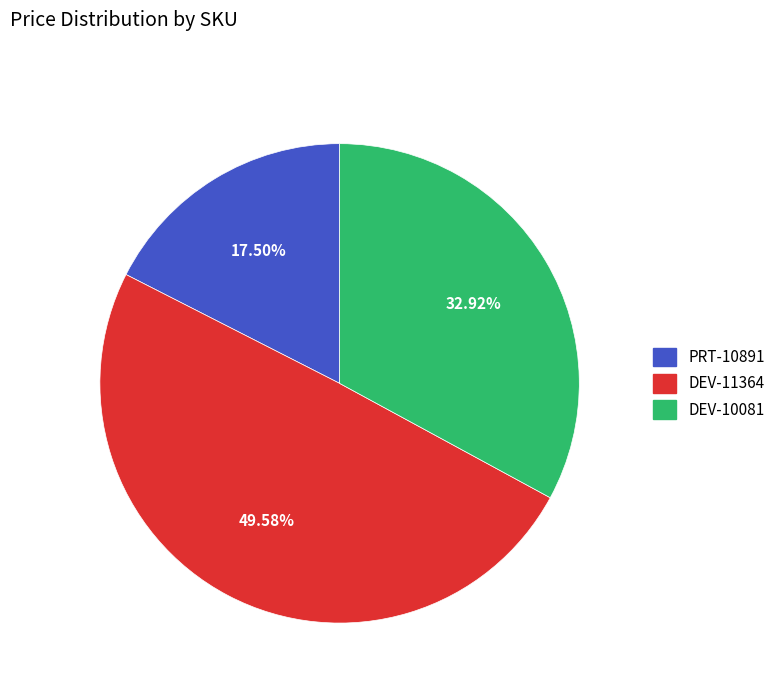

Is it true that PRT-10891 is 26% of the pie?

False